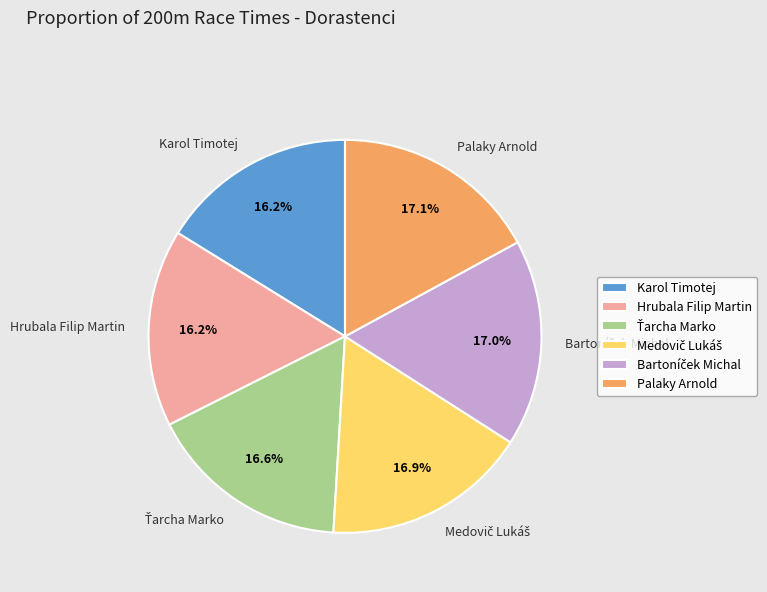

Does any single category account for the majority?

No